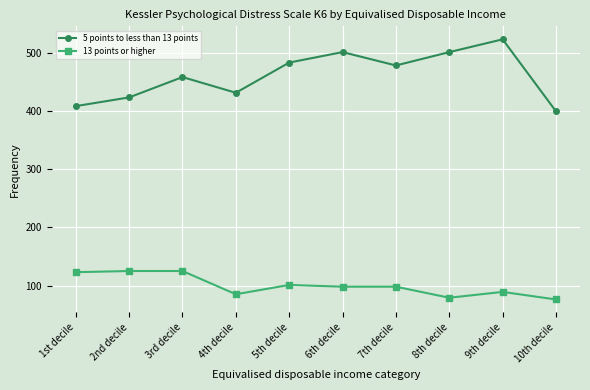

How many interior local peaks does the 5 points to less than 13 points series have?

3